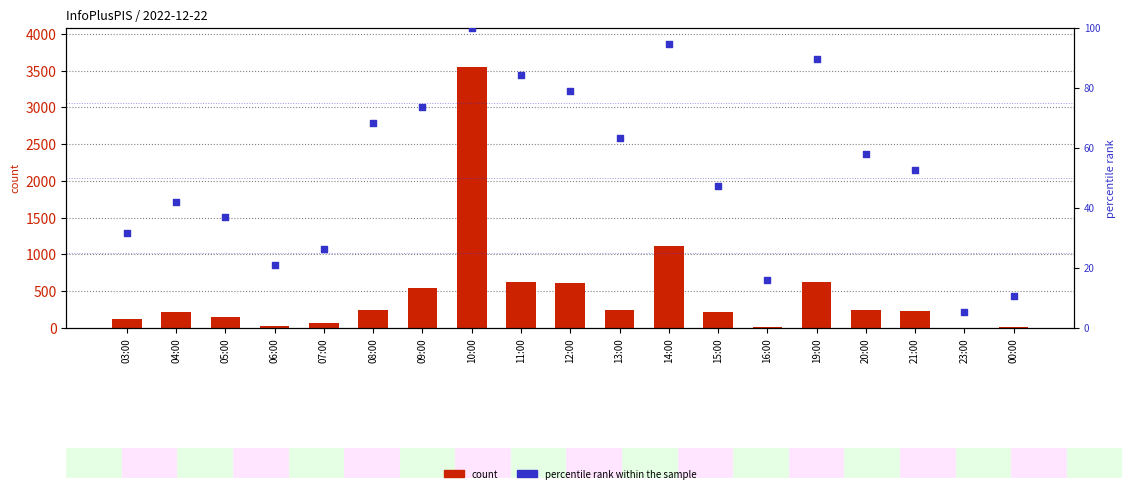

Is the value of percentile rank within the sample at 03:00 greater than the value of count at 05:00?

No